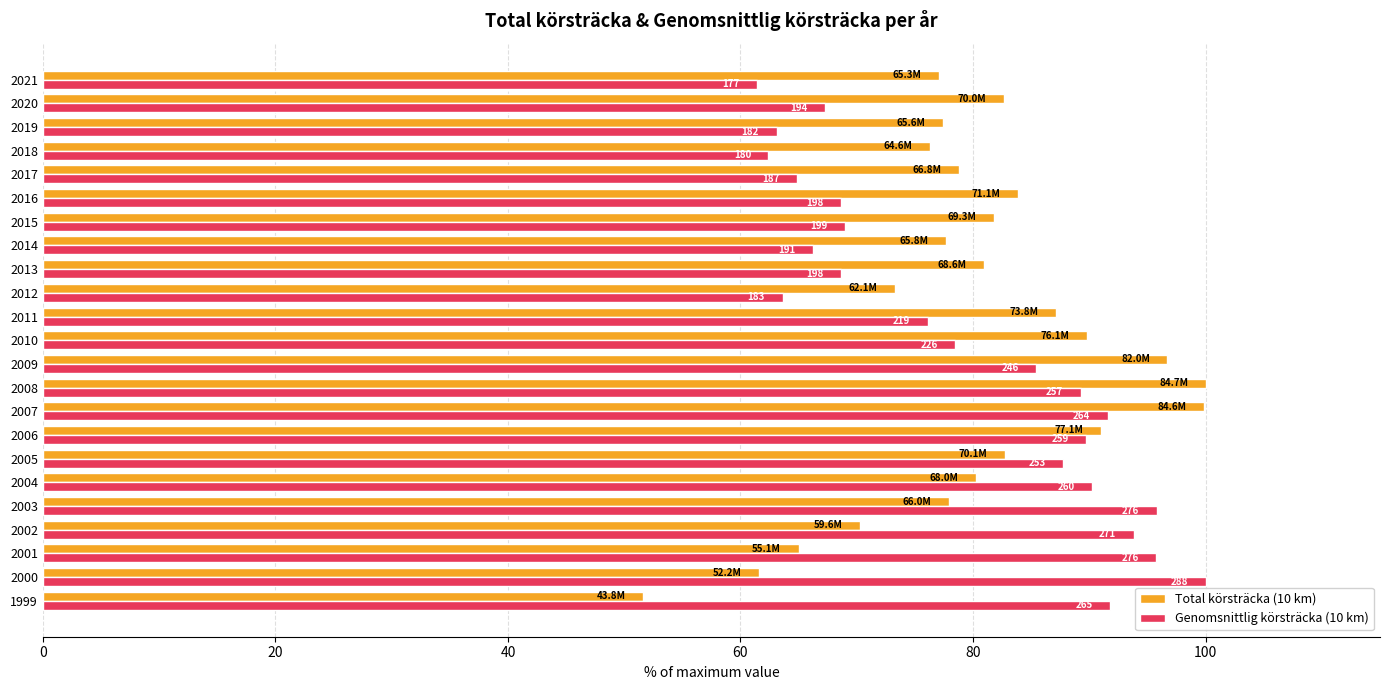

What are all the series names shown in the legend?

Total körsträcka (10 km), Genomsnittlig körsträcka (10 km)